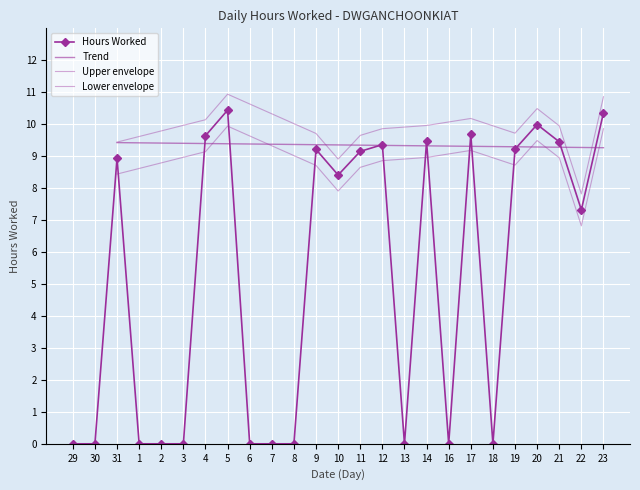

What position from the right is 30?

24